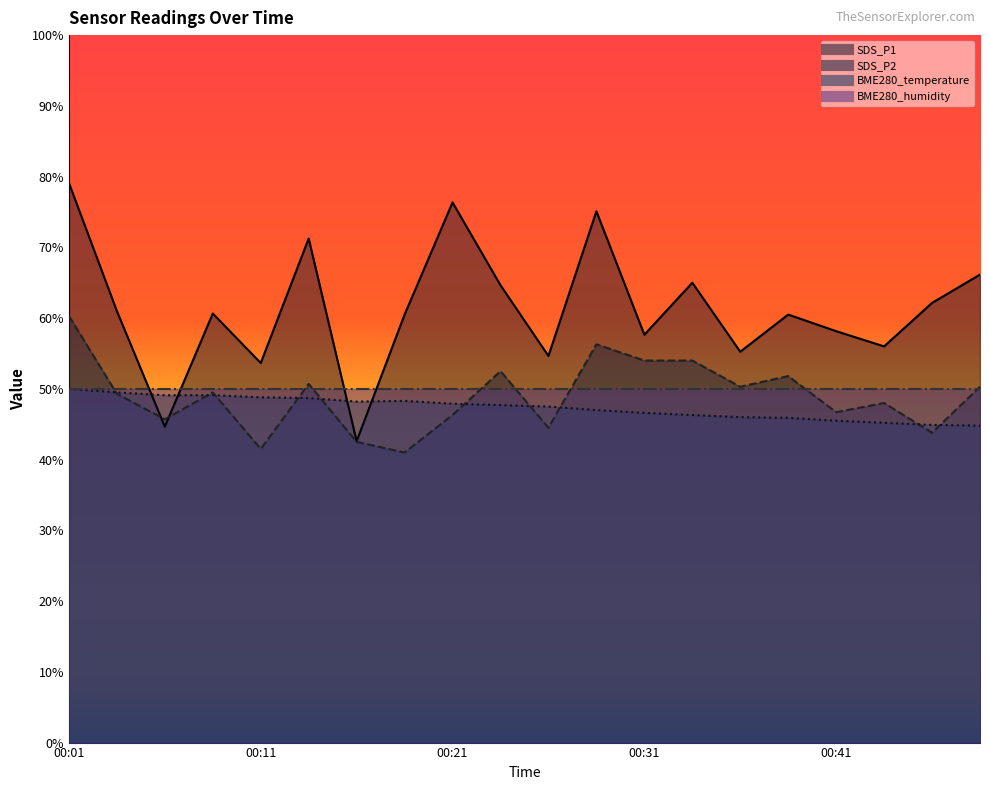

What is the difference between the second highest and minimum values in the SDS_P1 series?

33.7